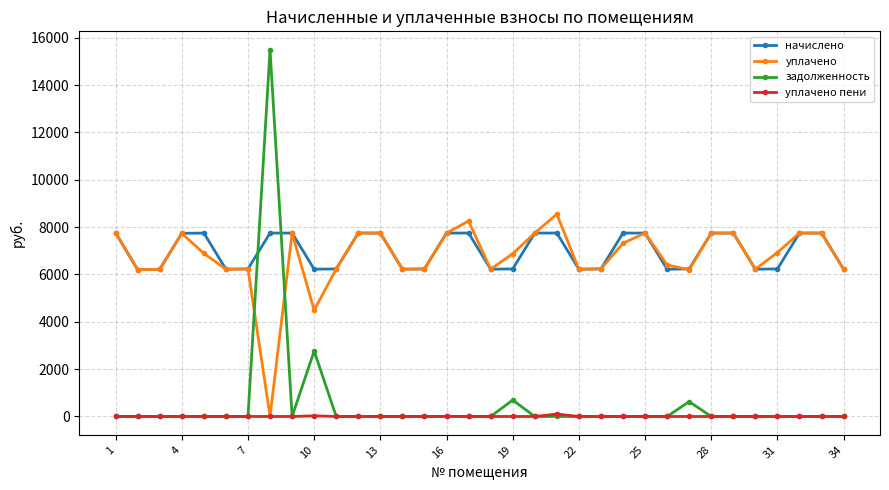

True or false: уплачено and задолженность intersect in this chart.

True